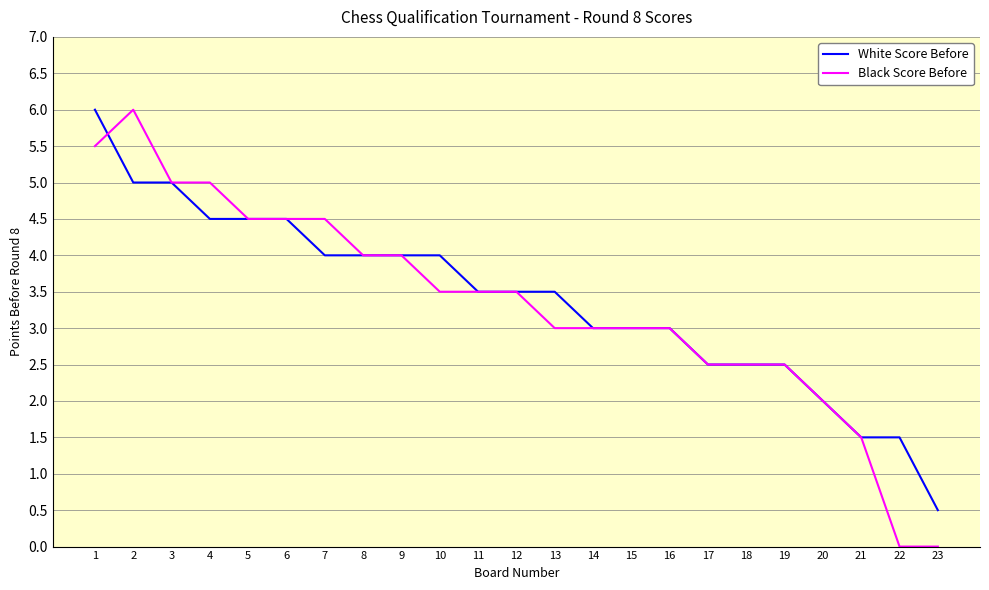

Which series has the largest range (max minus min)?

Black Score Before